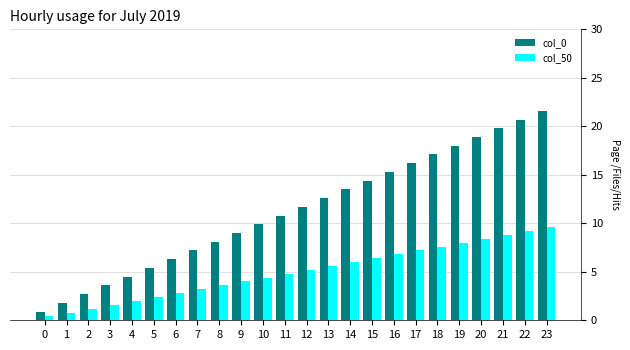

The value of col_50 at 20 is 3.6. True or false?

False